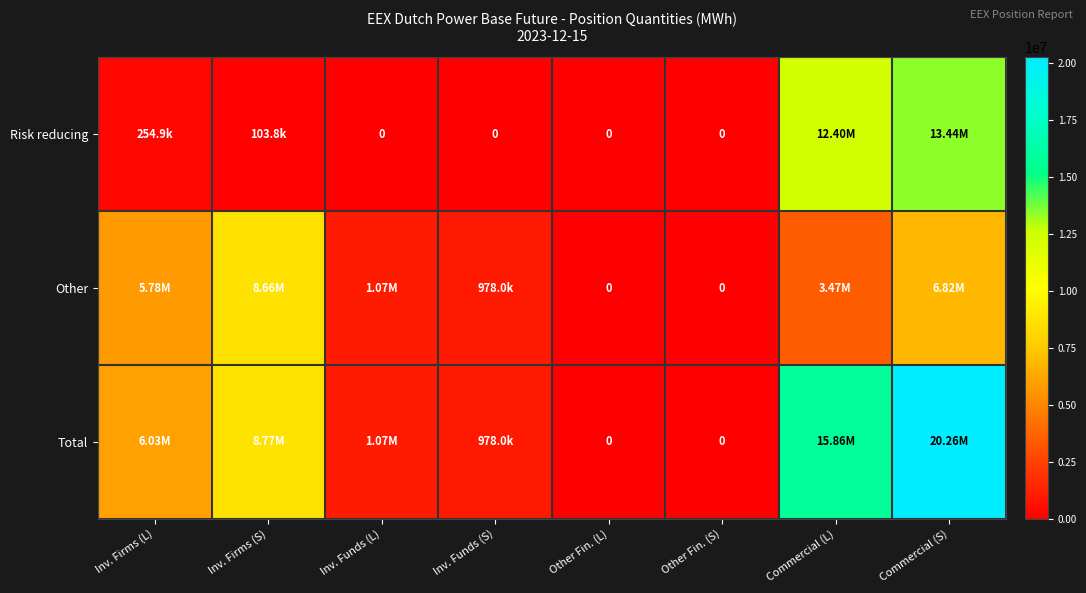

Which category has the lowest value in the Total series?

Other Fin. (L)